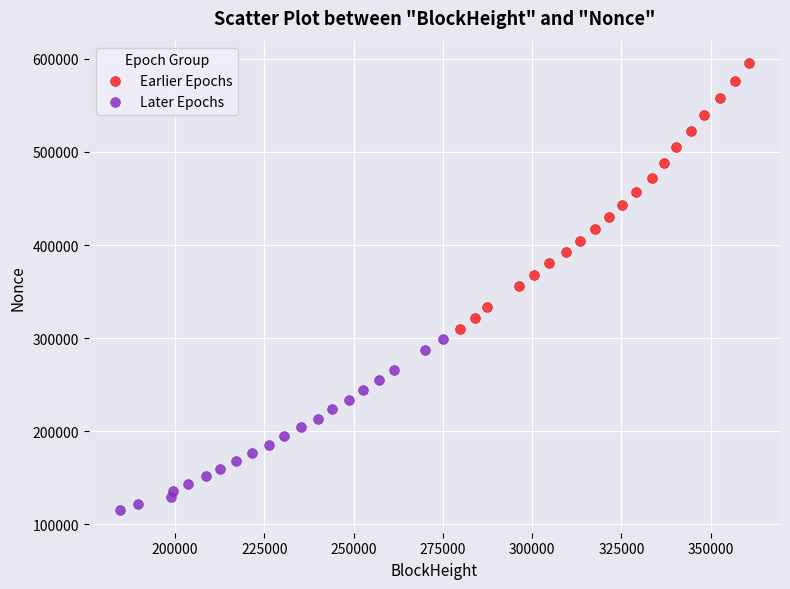

Which series has the widest spread of Y values?

Earlier Epochs